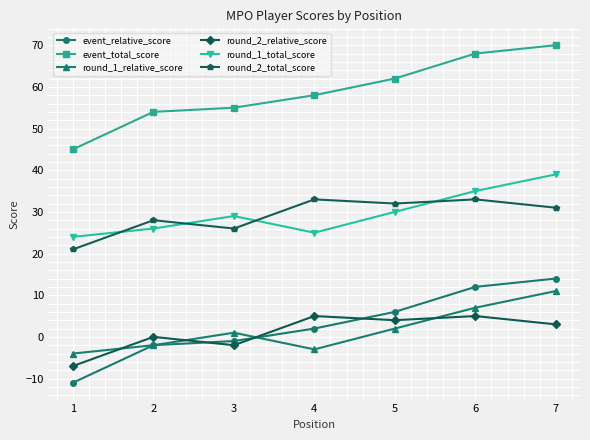

At 6, list the series in order from smallest to largest.

round_2_relative_score, round_1_relative_score, event_relative_score, round_2_total_score, round_1_total_score, event_total_score